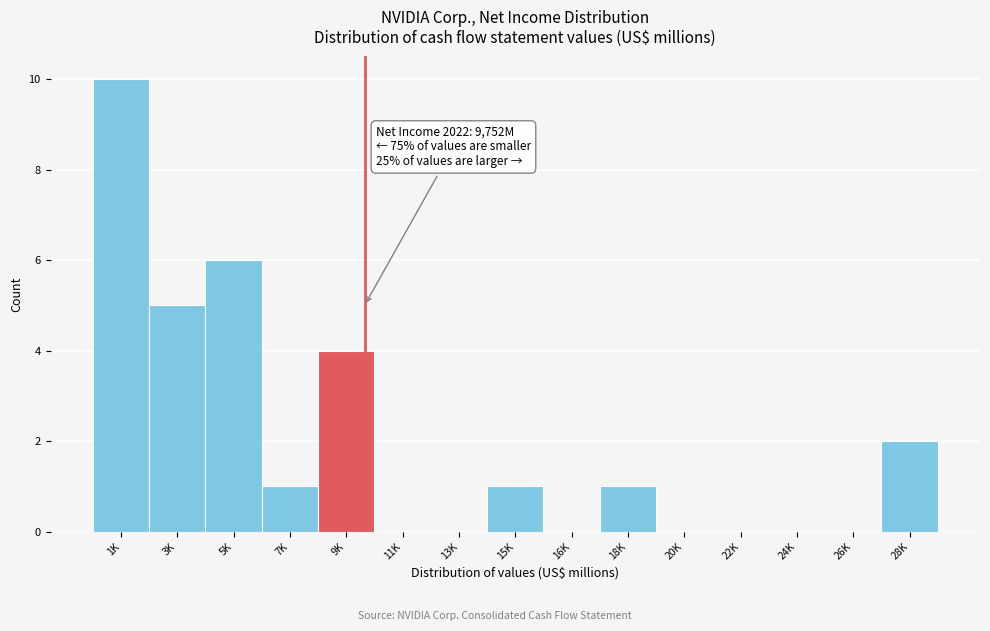

Reading left to right, what are all the values shown in this chart?

1K=10	3K=5	5K=6	7K=1	9K=4	11K=0	13K=0	15K=1	16K=0	18K=1	20K=0	22K=0	24K=0	26K=0	28K=2